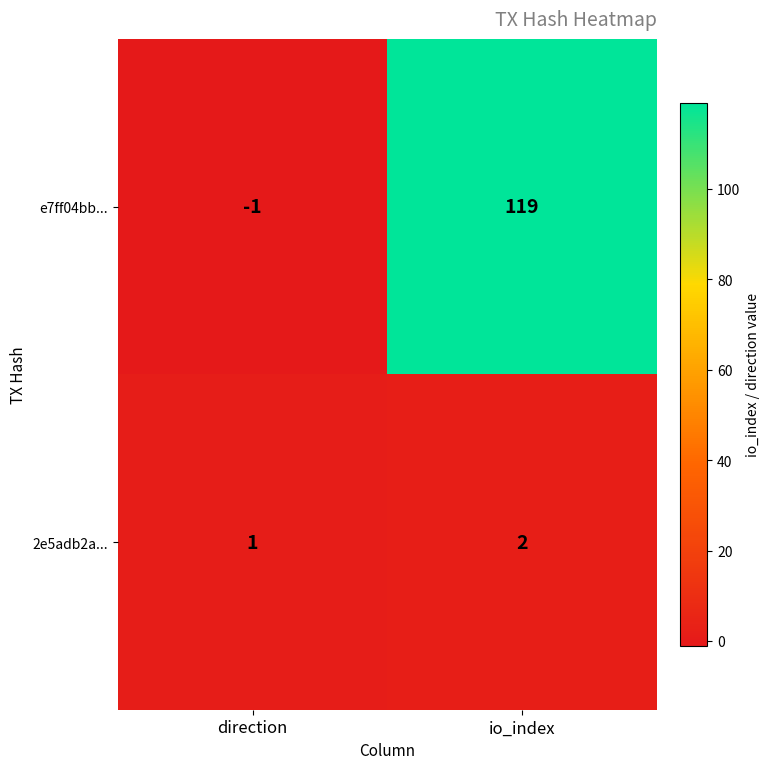

At which label is e7ff04bb... closest to 59?

direction